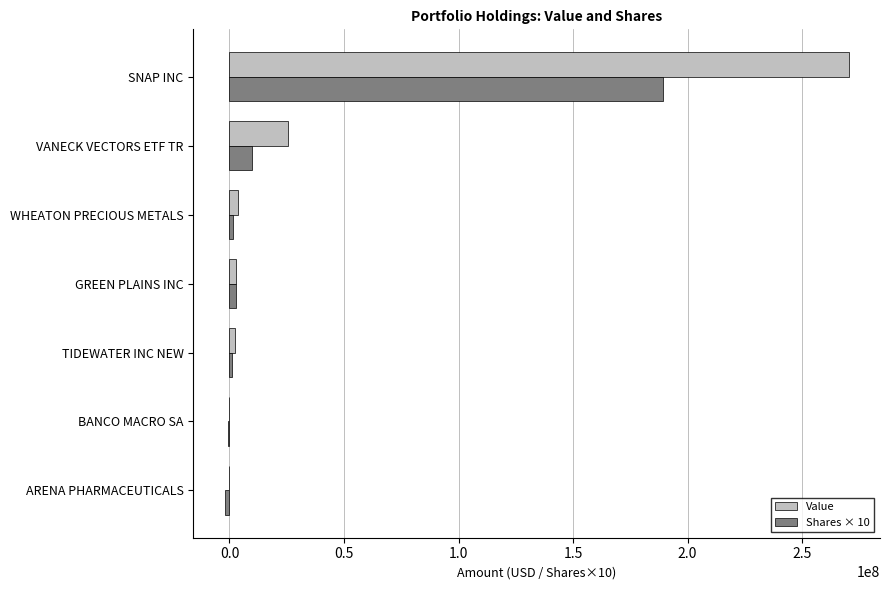

The Value series shows 8878357 at VANECK VECTORS ETF TR. True or false?

False